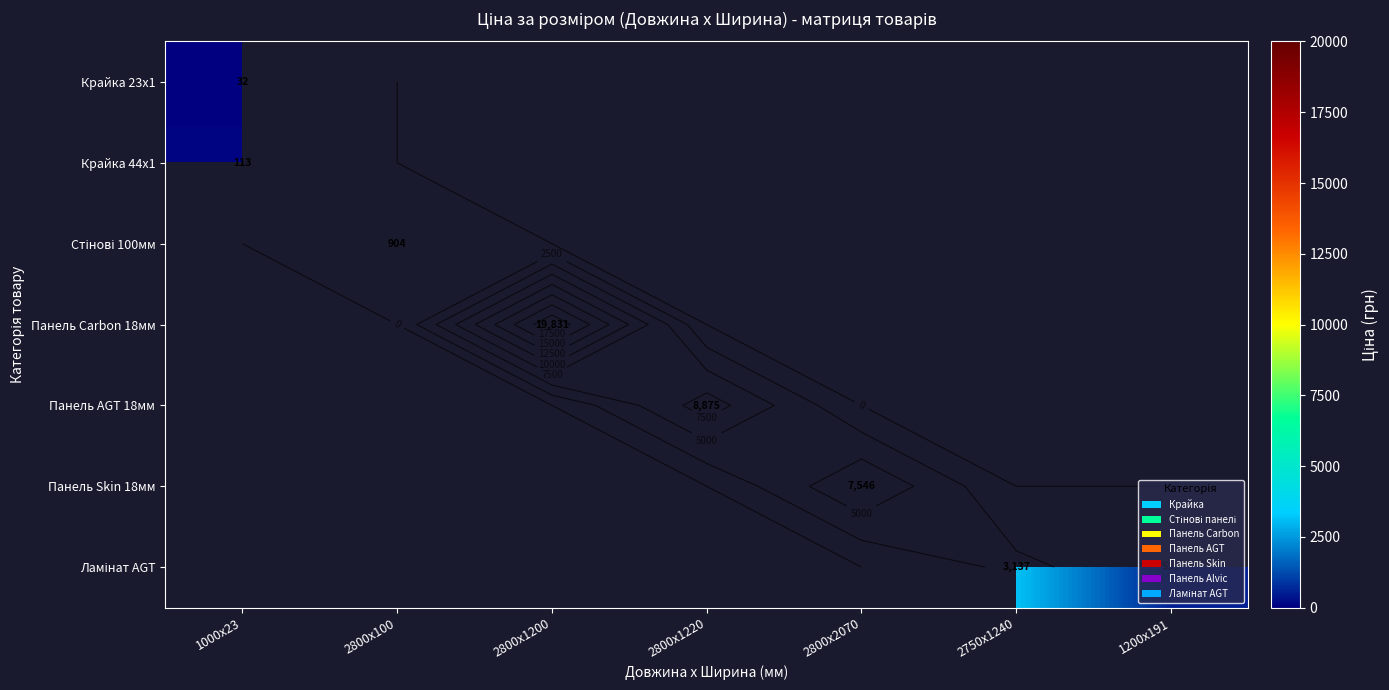

Is it true that Панель Carbon 18мм equals 9814.3 at 2800x1220?

False